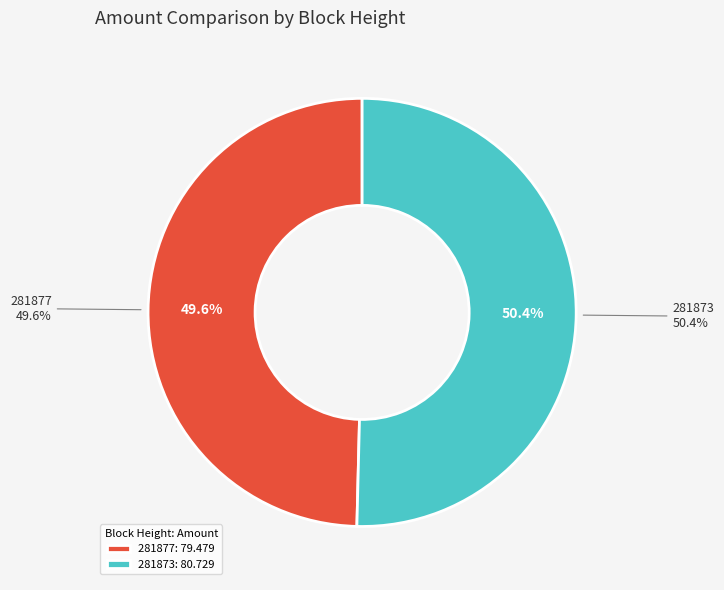

What percentage do 281877 and 281873 together represent?

100.0%